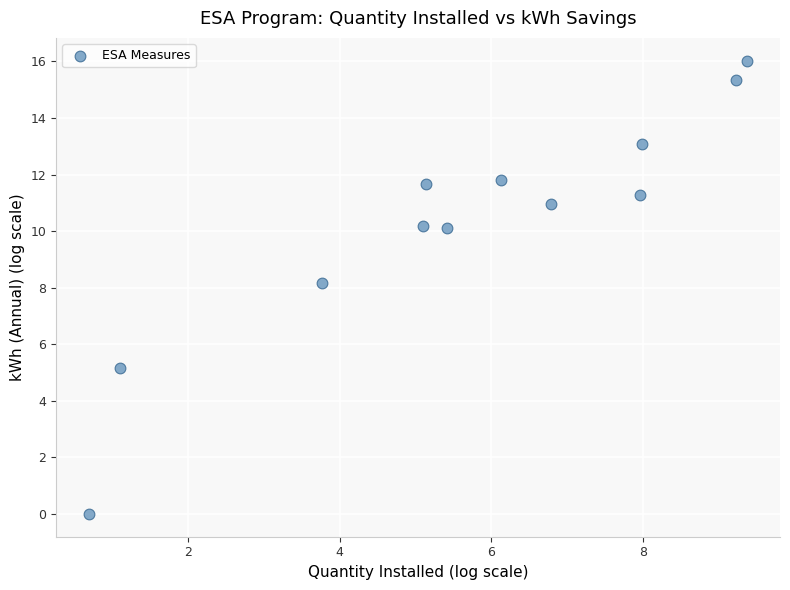

What Y value in the scatter plot is closest to 8?

8.2